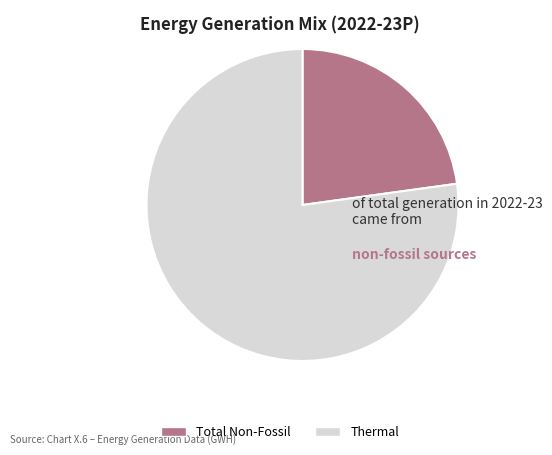

Between Total Non-Fossil and Thermal, which is larger?

Thermal